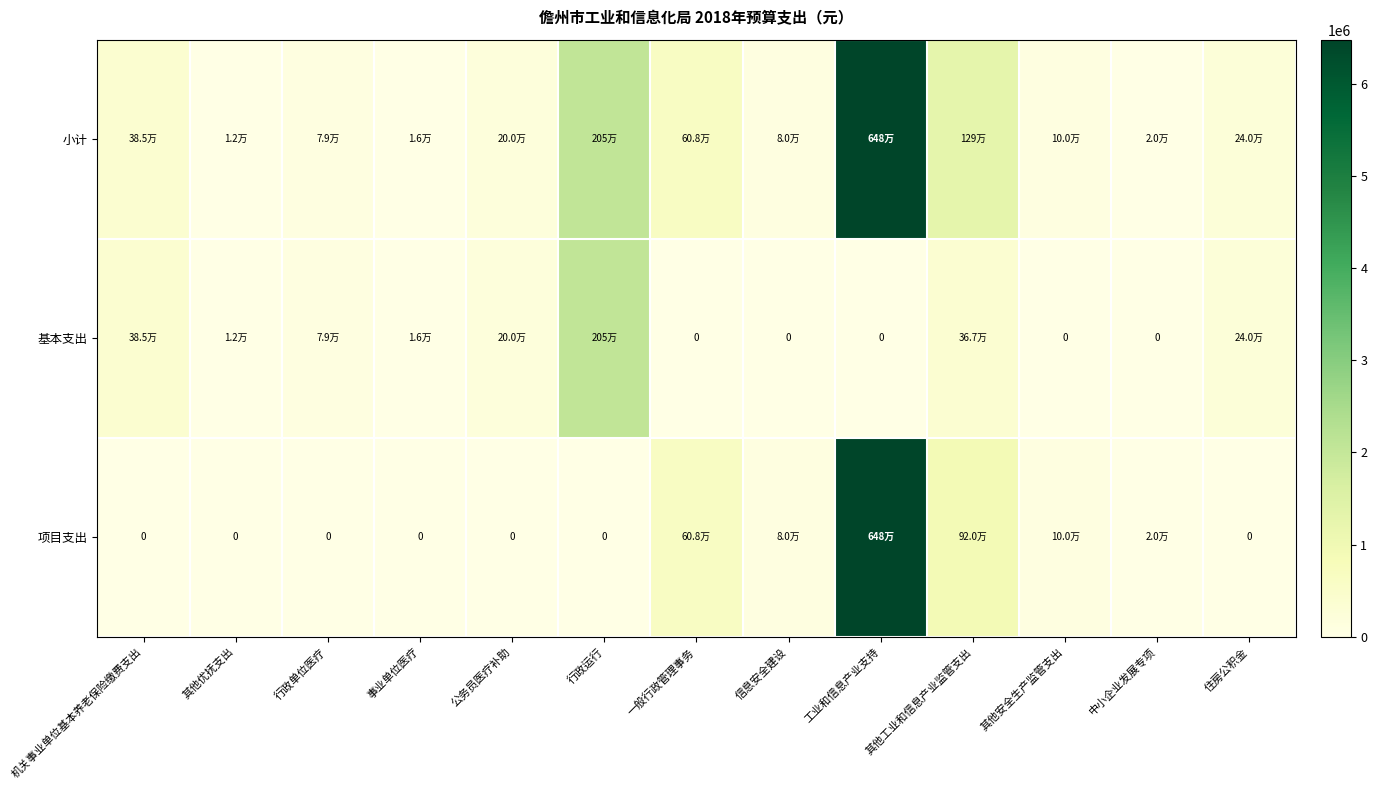

Which series has the largest range (max minus min)?

项目支出